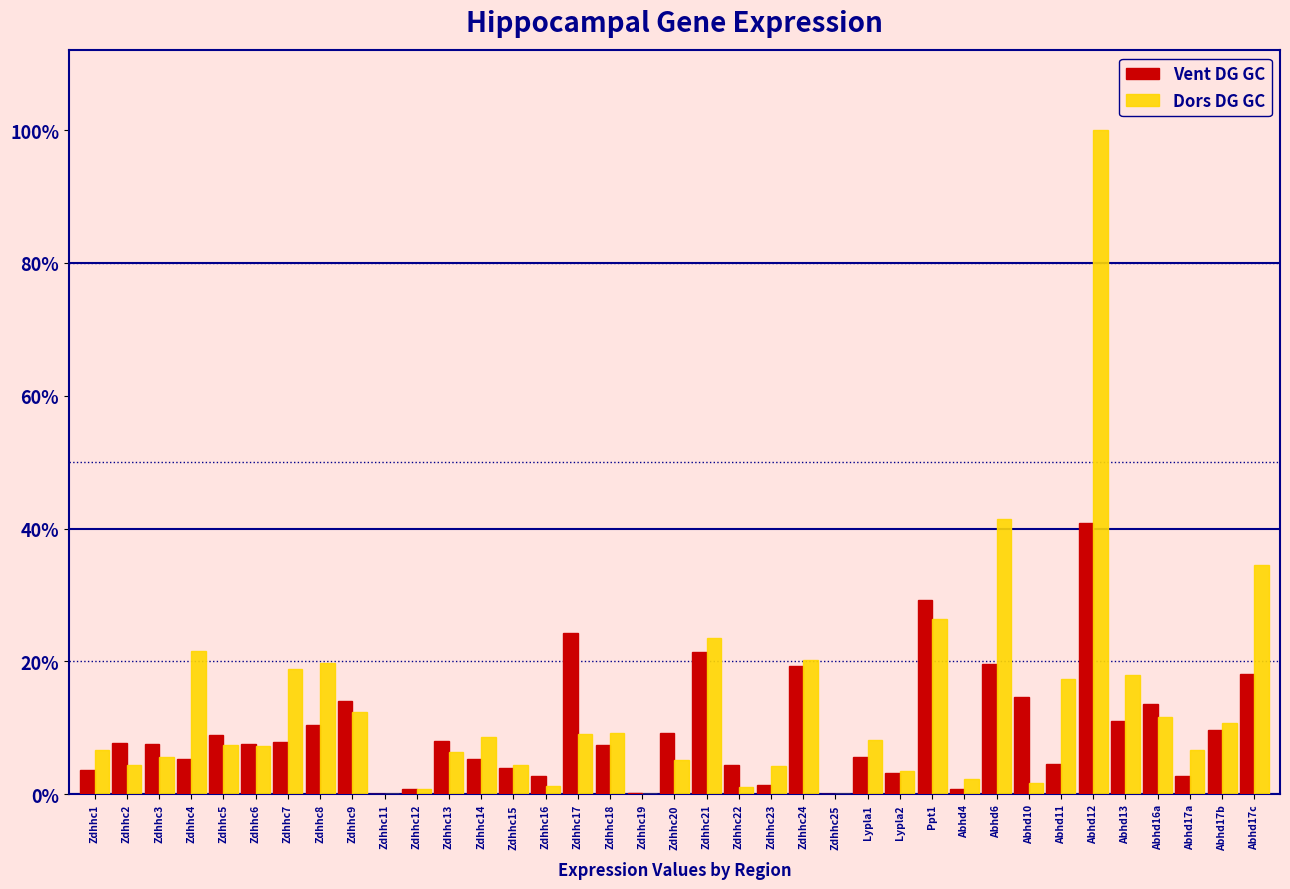

Are the bars grouped side by side (vs. stacked)?

Yes